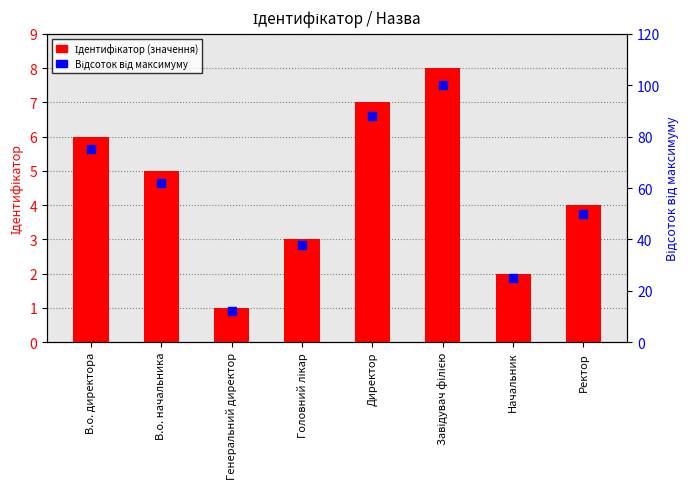

At which category is the sum across all series the highest?

Завідувач філією